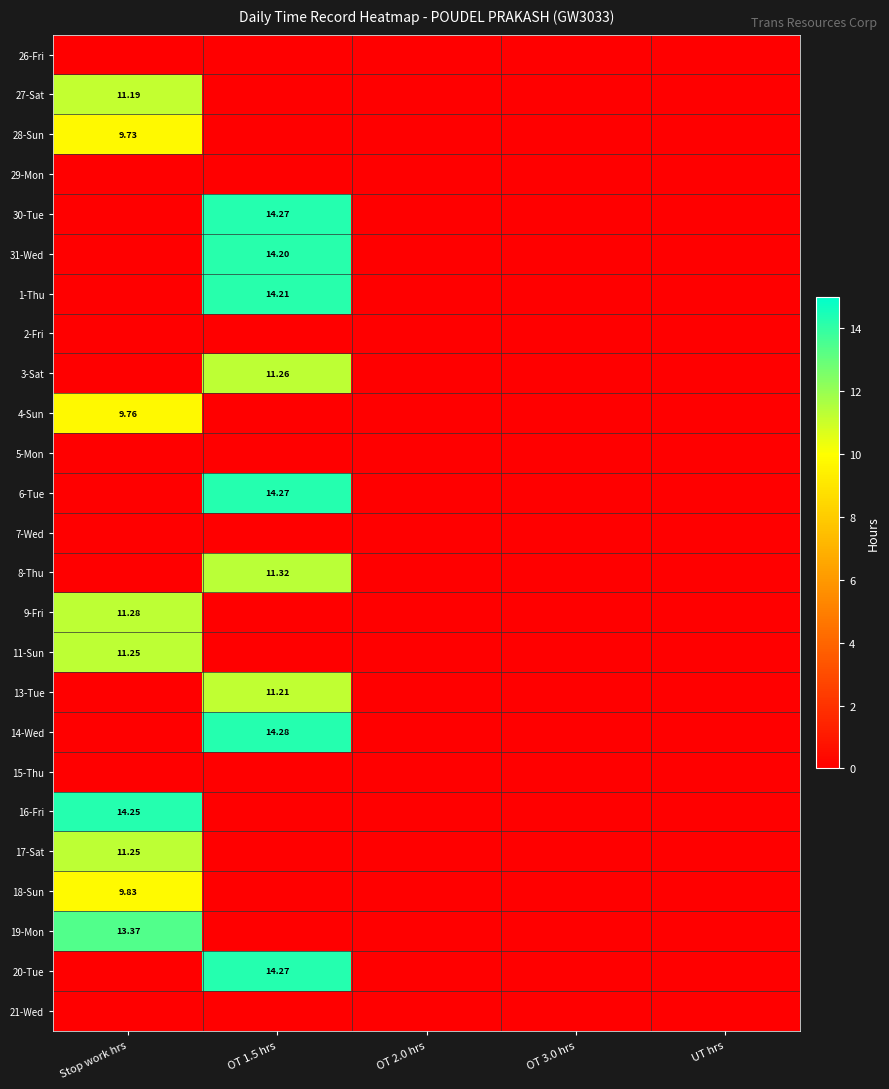

At how many categories does at least one series exceed 8?

2